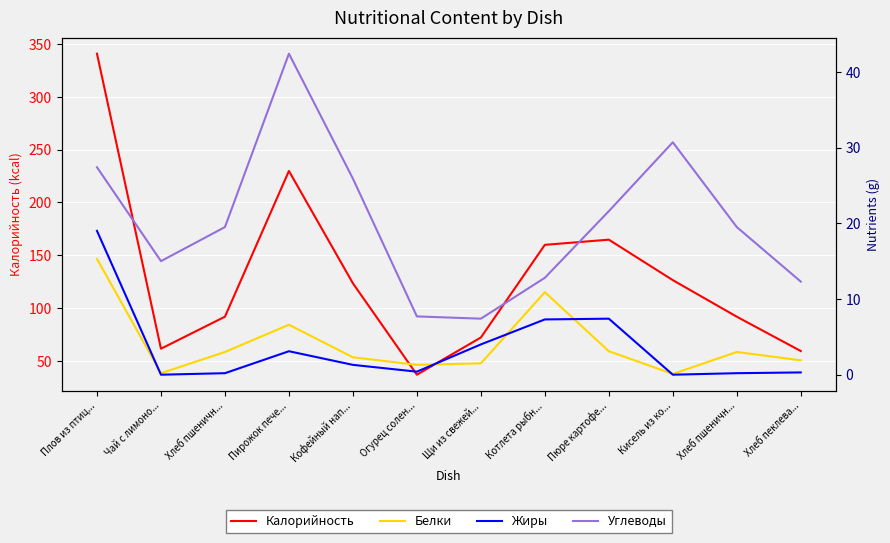

Does the chart display data point markers on the line(s)?

No